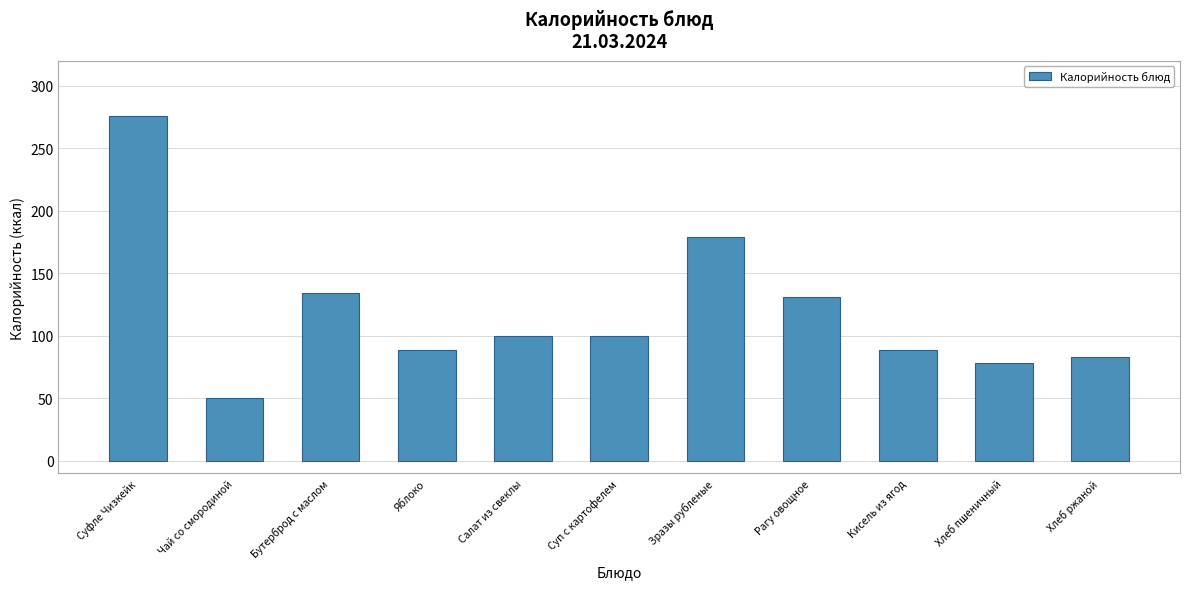

How many data points are less than 100?

5